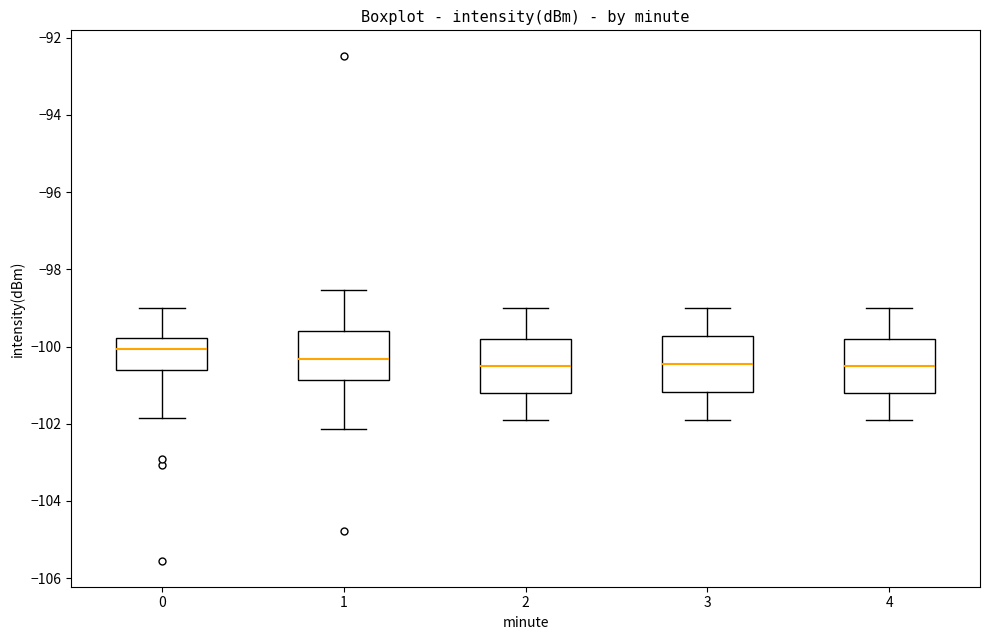

Reading left to right, read every box against the y-axis: the position of its median line, the range the box covers, and the ends of its whiskers. The values are not printed on the chart, so give them approximately, as read against the axis.

0: median -100.0, box -100.6 to -99.8, whiskers -101.8 to -99.0
1: median -100.4, box -100.8 to -99.6, whiskers -102.2 to -98.6
2: median -100.6, box -101.2 to -99.8, whiskers -102.0 to -99.0
3: median -100.4, box -101.2 to -99.8, whiskers -101.8 to -99.0
4: median -100.6, box -101.2 to -99.8, whiskers -102.0 to -99.0